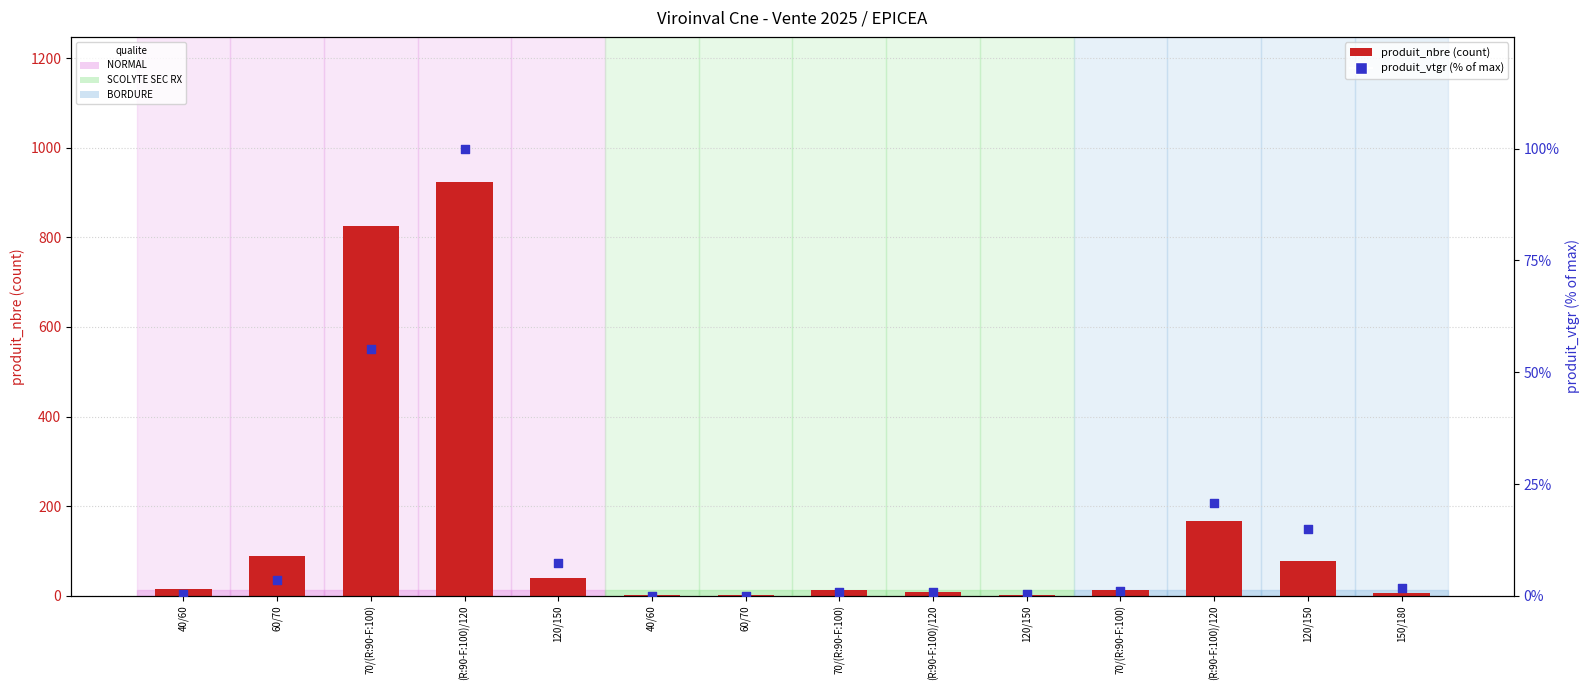

What are all the series names shown in the legend?

produit_nbre (count), produit_vtgr (% of max)